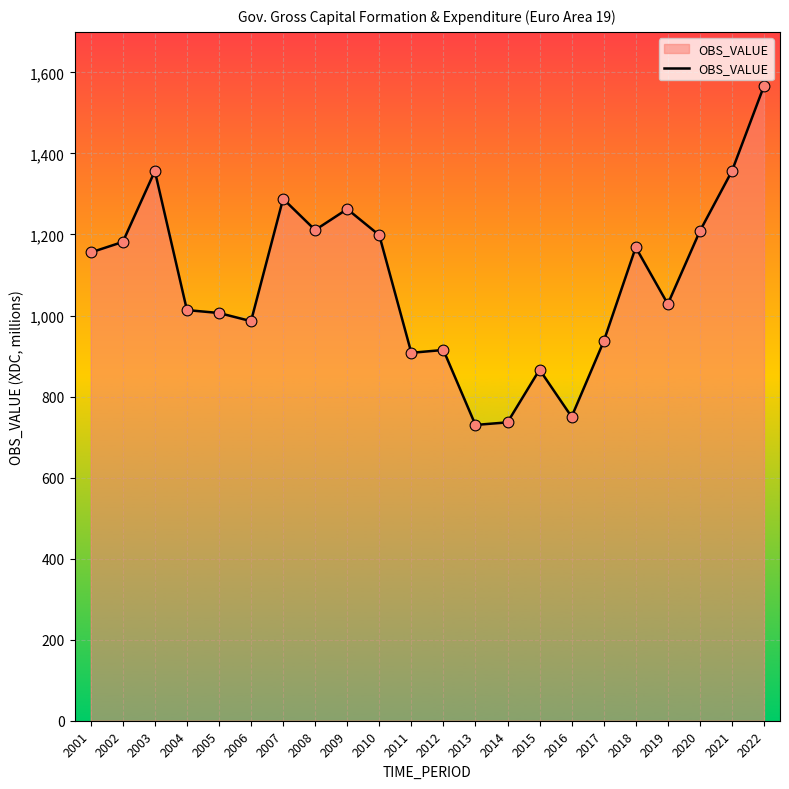

Between 2010 and 2019, which is larger?

2010